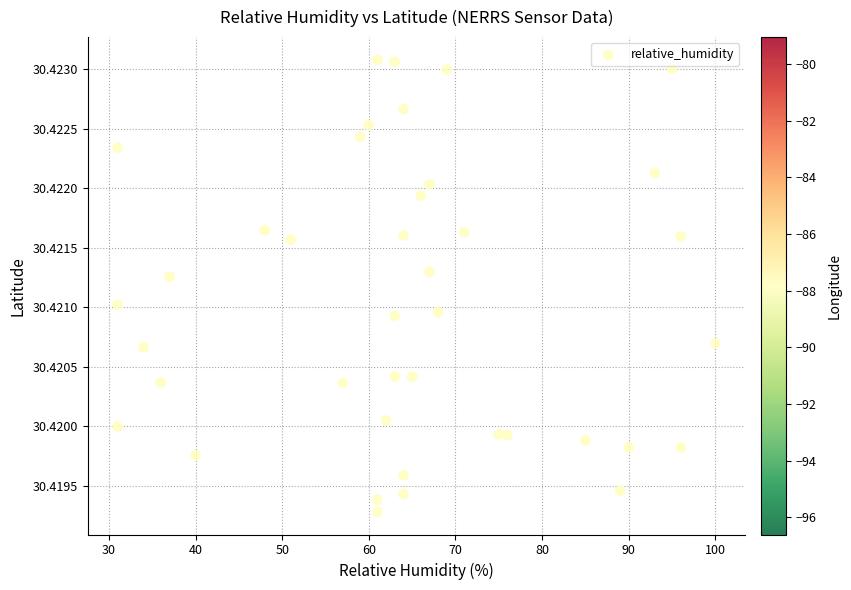

What is the range of X values (max minus min)?

69.0